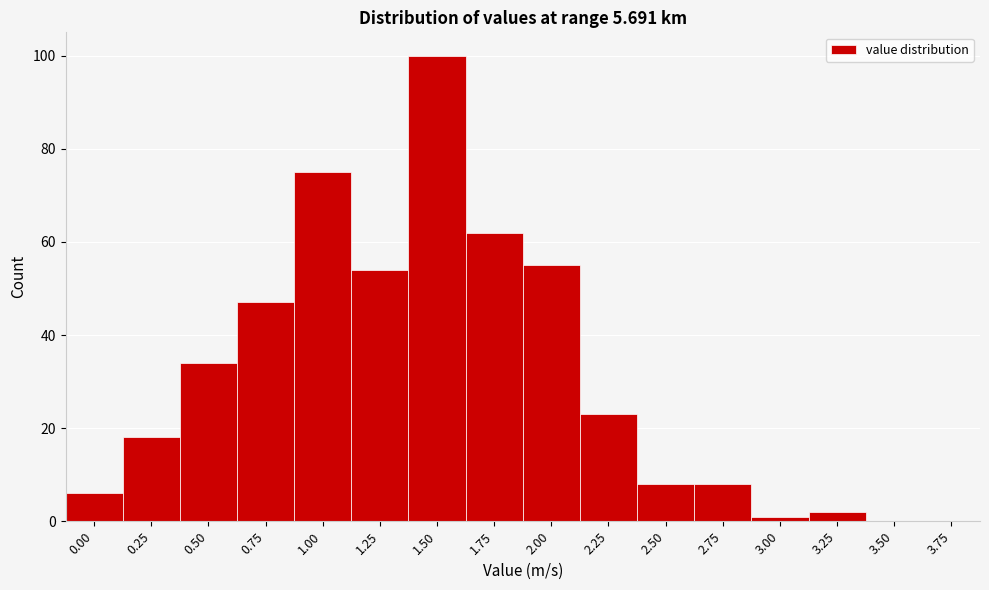

Reading right to left, transcribe all the data shown in this chart.

3.75=0	3.50=0	3.25=2	3.00=1	2.75=8	2.50=8	2.25=23	2.00=55	1.75=62	1.50=100	1.25=54	1.00=75	0.75=47	0.50=34	0.25=18	0.00=6